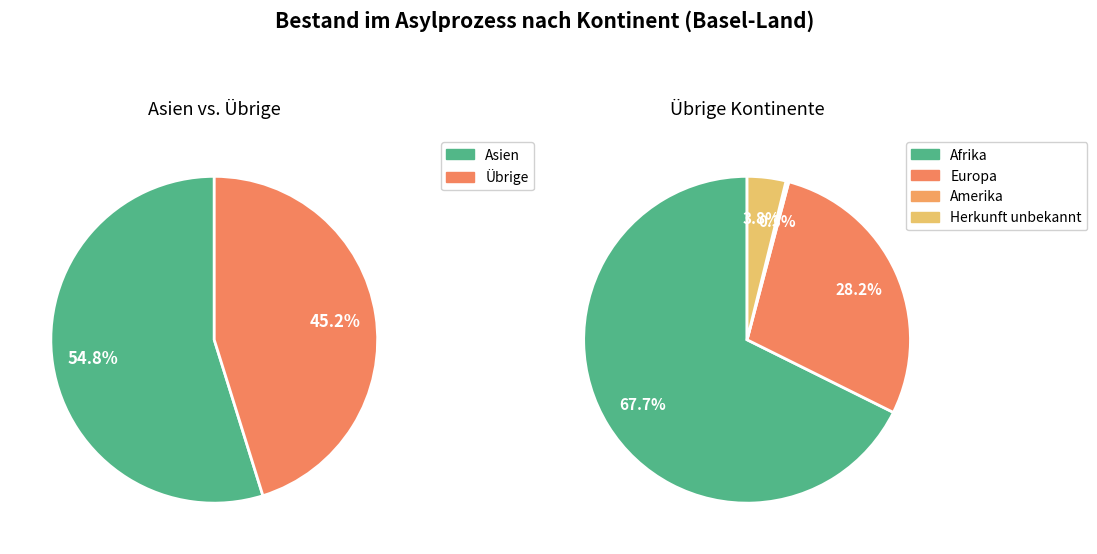

Combined, do Ozeanien and Herkunft unbekannt account for over 50%?

No